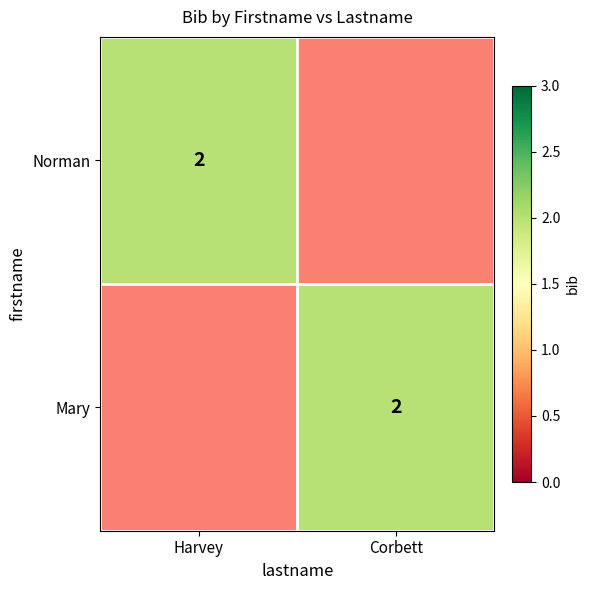

The Mary series shows 1 at Corbett. True or false?

False